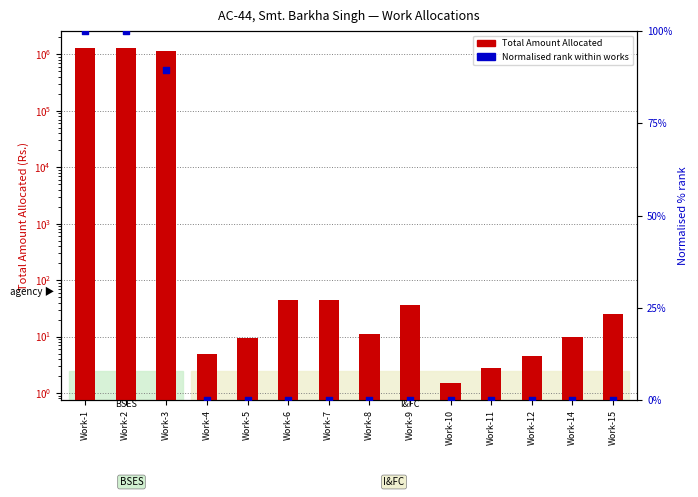

Which series has the widest spread of Y values?

Total Amount Allocated